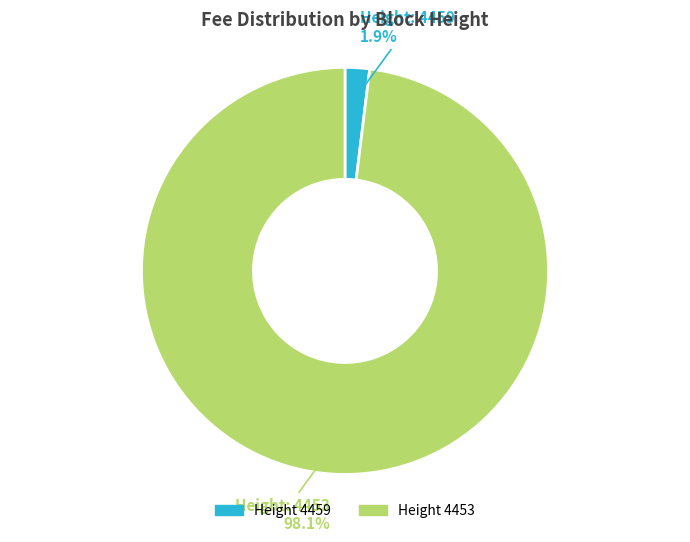

Between Height 4459 and Height 4453, which is larger?

Height 4453